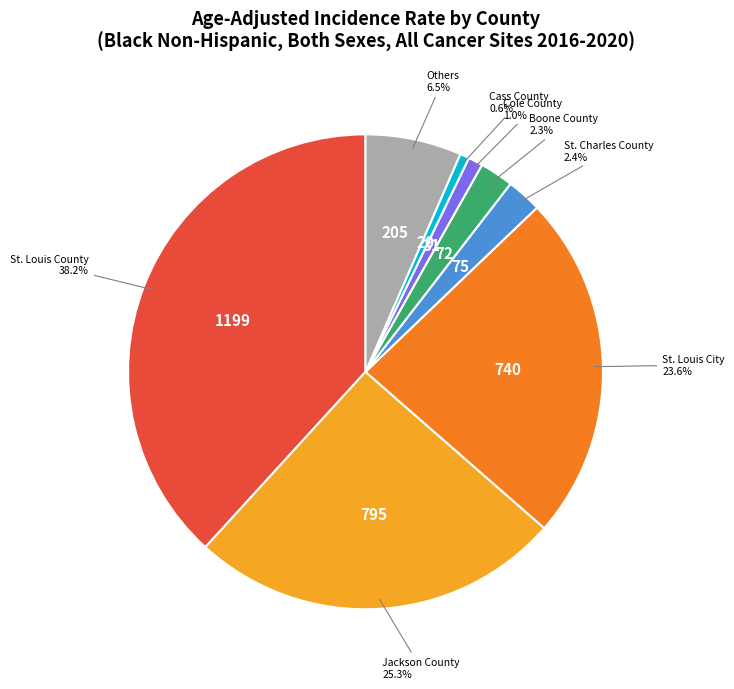

Is there any slice that represents more than half of the pie?

No